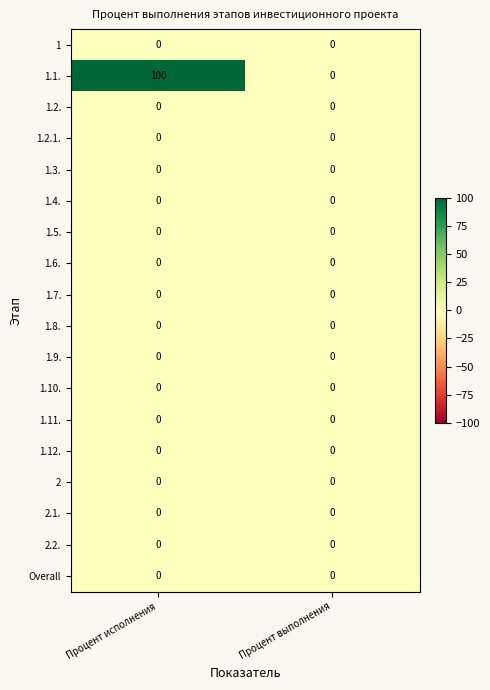

Which series has the largest total across all categories?

1.1.